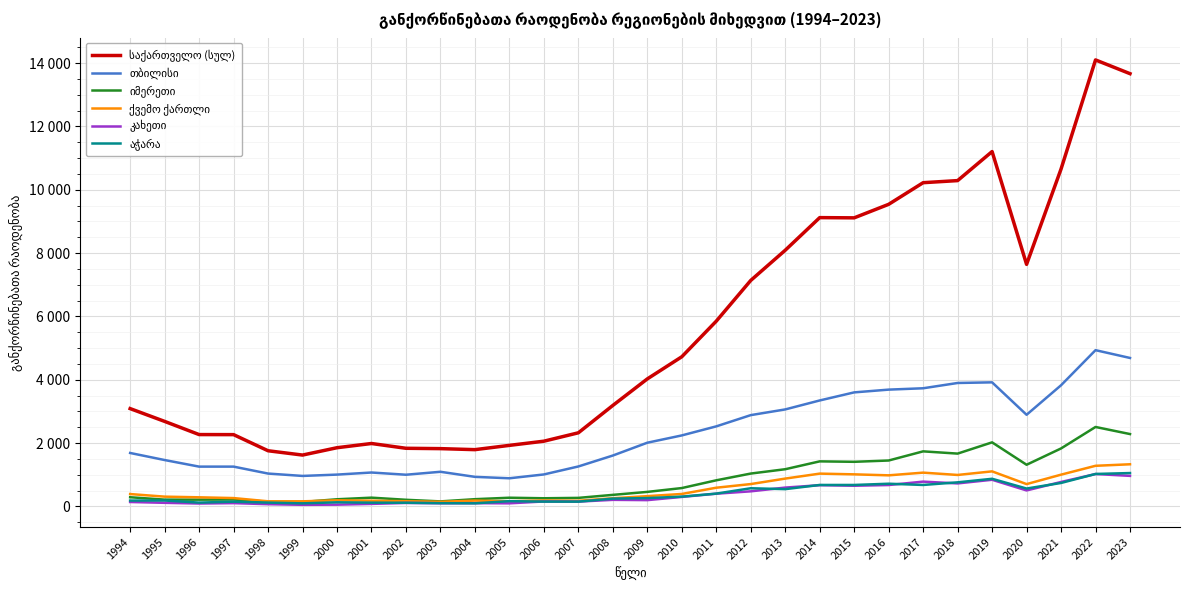

Where is თბილისი nearest to the value 2911?

2020